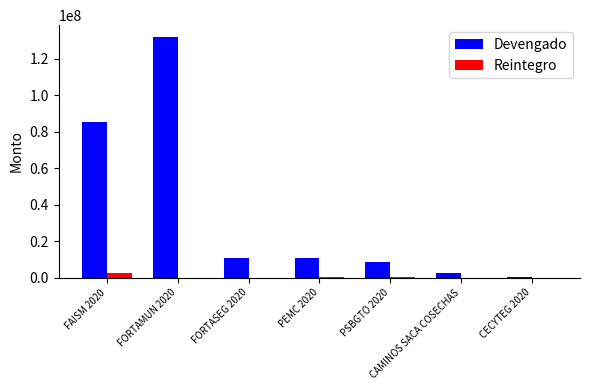

What is the difference between the Reintegro values at CECYTEG 2020 and PSBGTO 2020?

318608.1